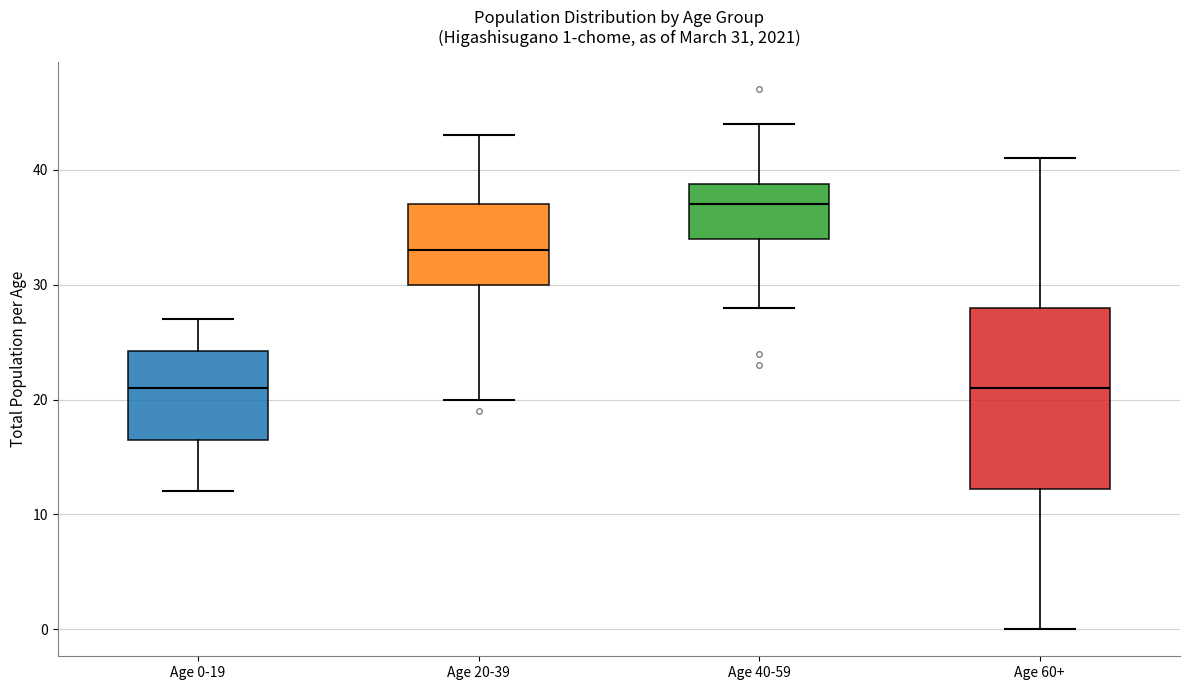

Comparing the boxes themselves (not the whiskers), which one is the tallest?

Age 60+